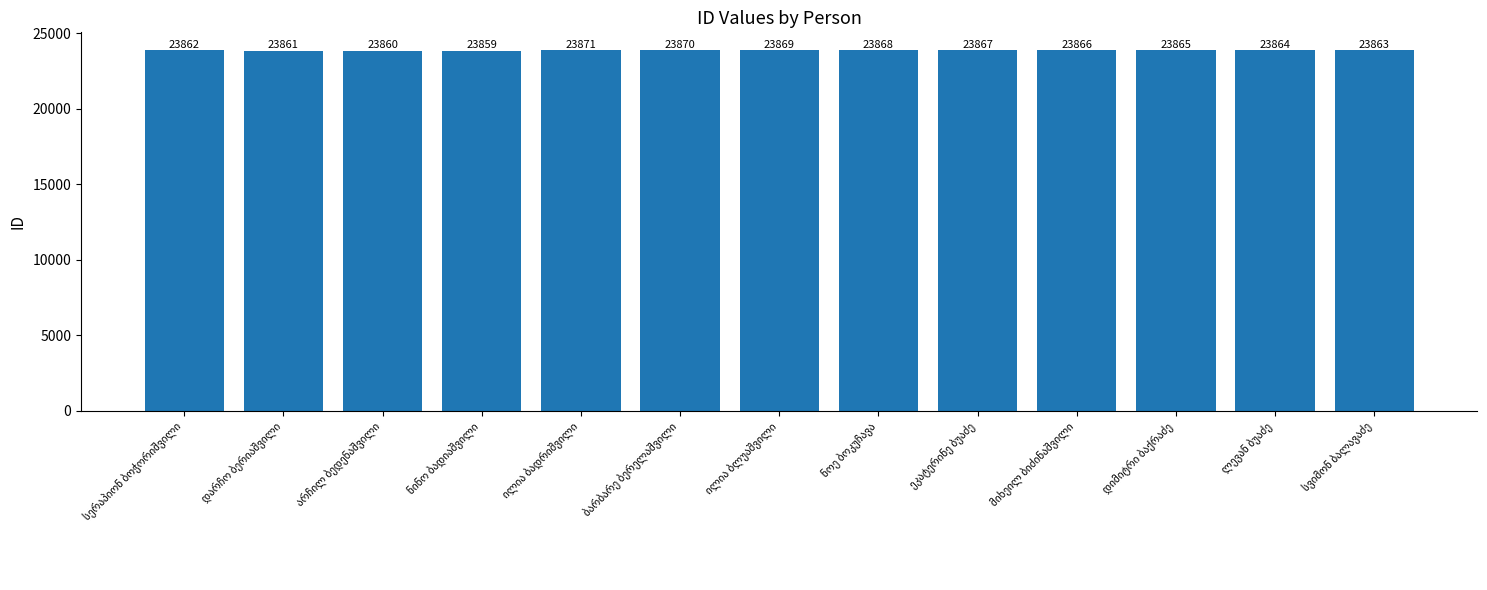

What is the minimum value shown in the chart?

23859